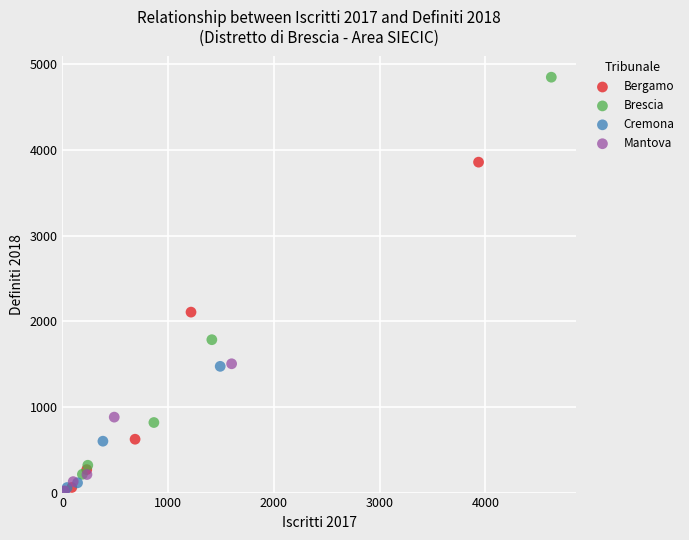

Which series reaches the maximum Y coordinate?

Brescia